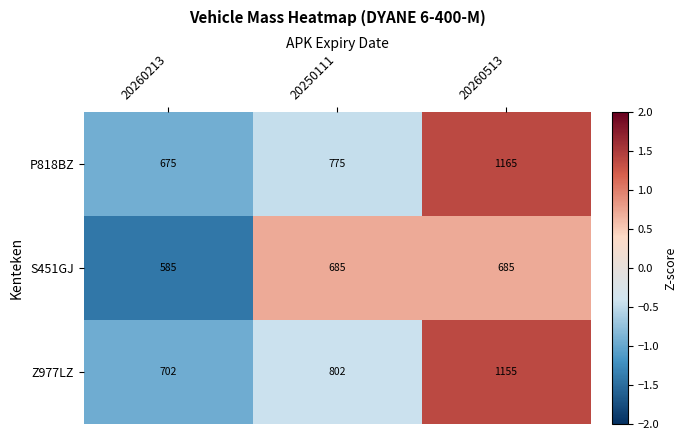

At which label is Z977LZ closest to 928?

20250111